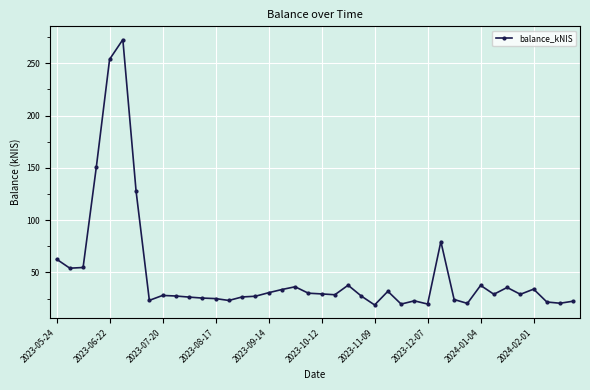

What is the average value?

48.2